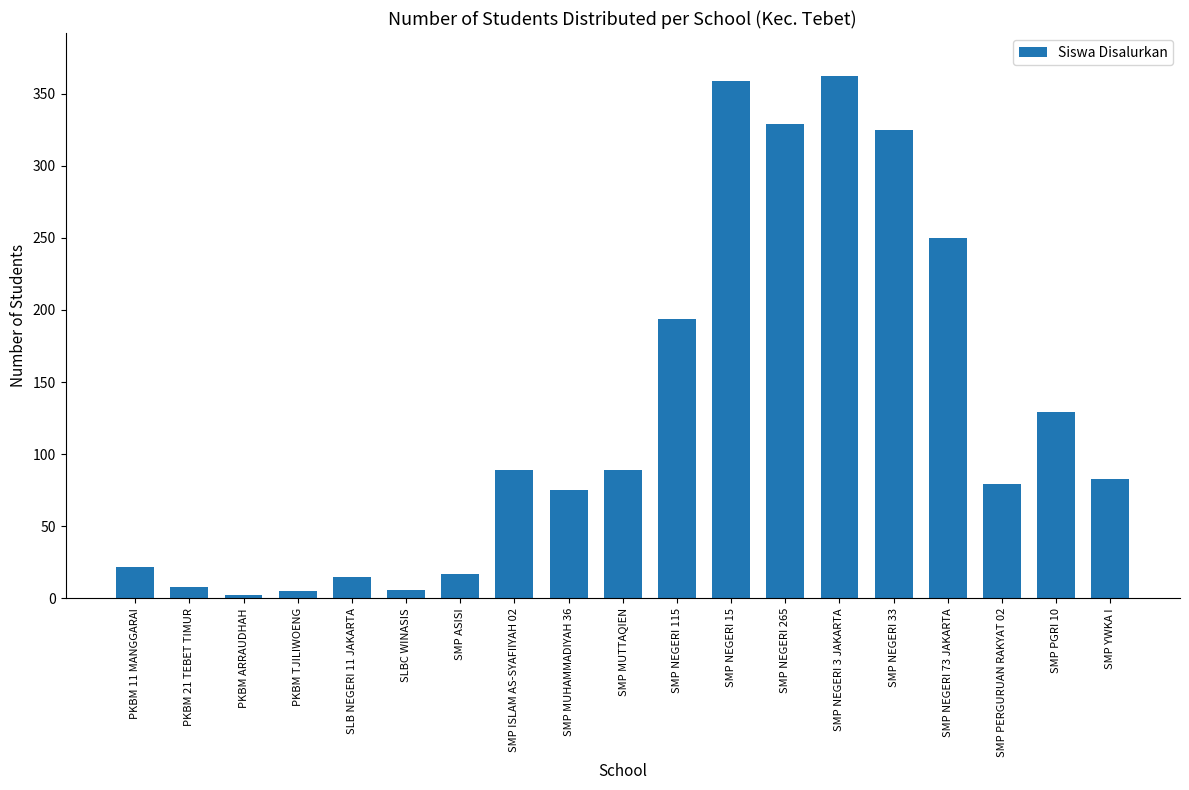

Is it true that the value at SMP ISLAM AS-SYAFIIYAH 02 is 89?

True